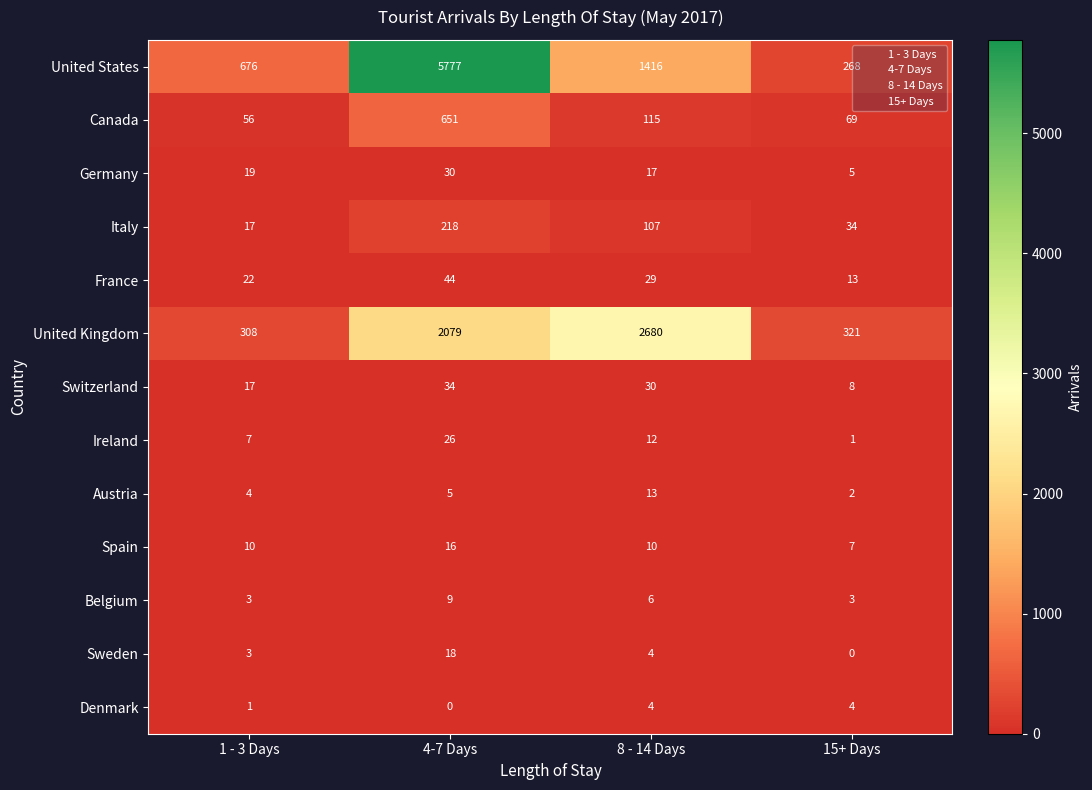

What is the difference between the Sweden values at 15+ Days and 4-7 Days?

18